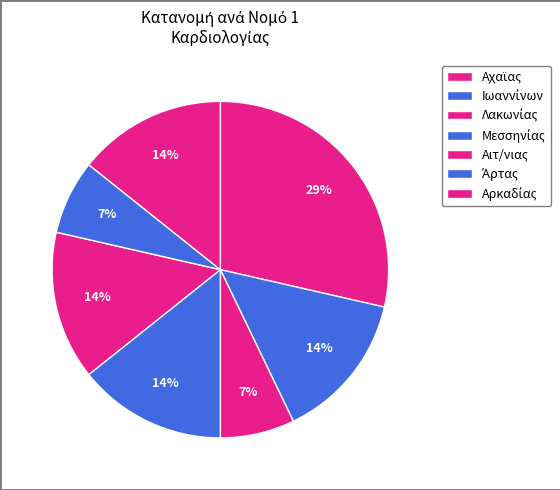

The Αρκαδίας slice represents 14% of the pie. True or false?

True